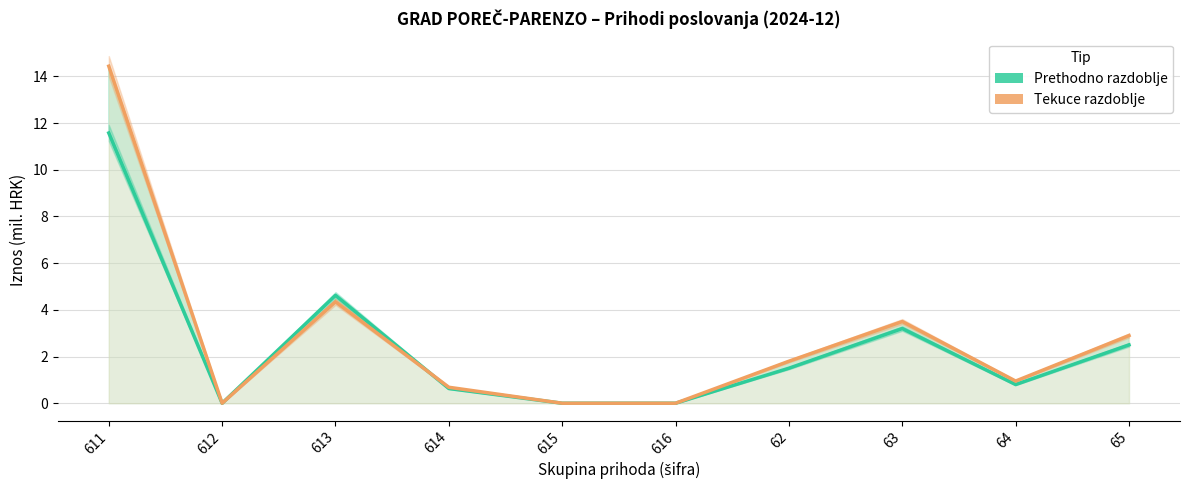

At how many categories does at least one series exceed 0?

7